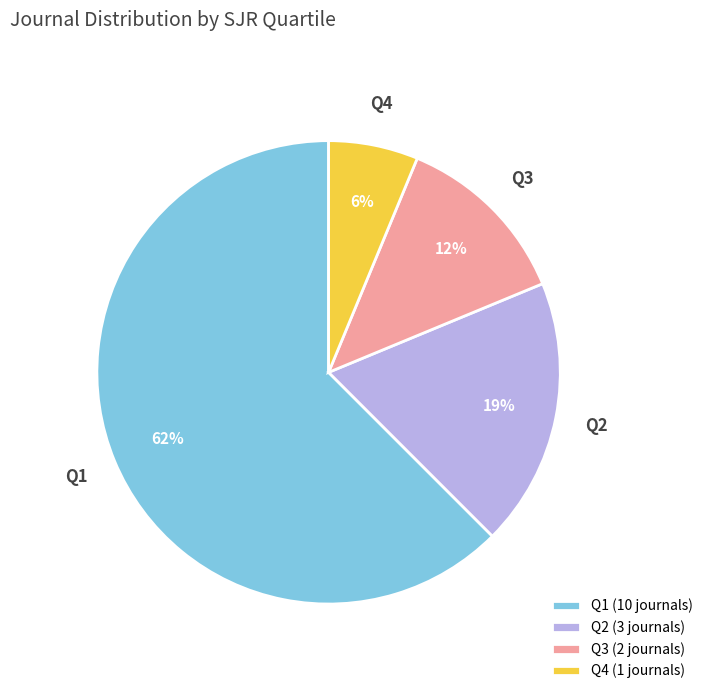

Is it true that Q4 is 6% of the pie?

True